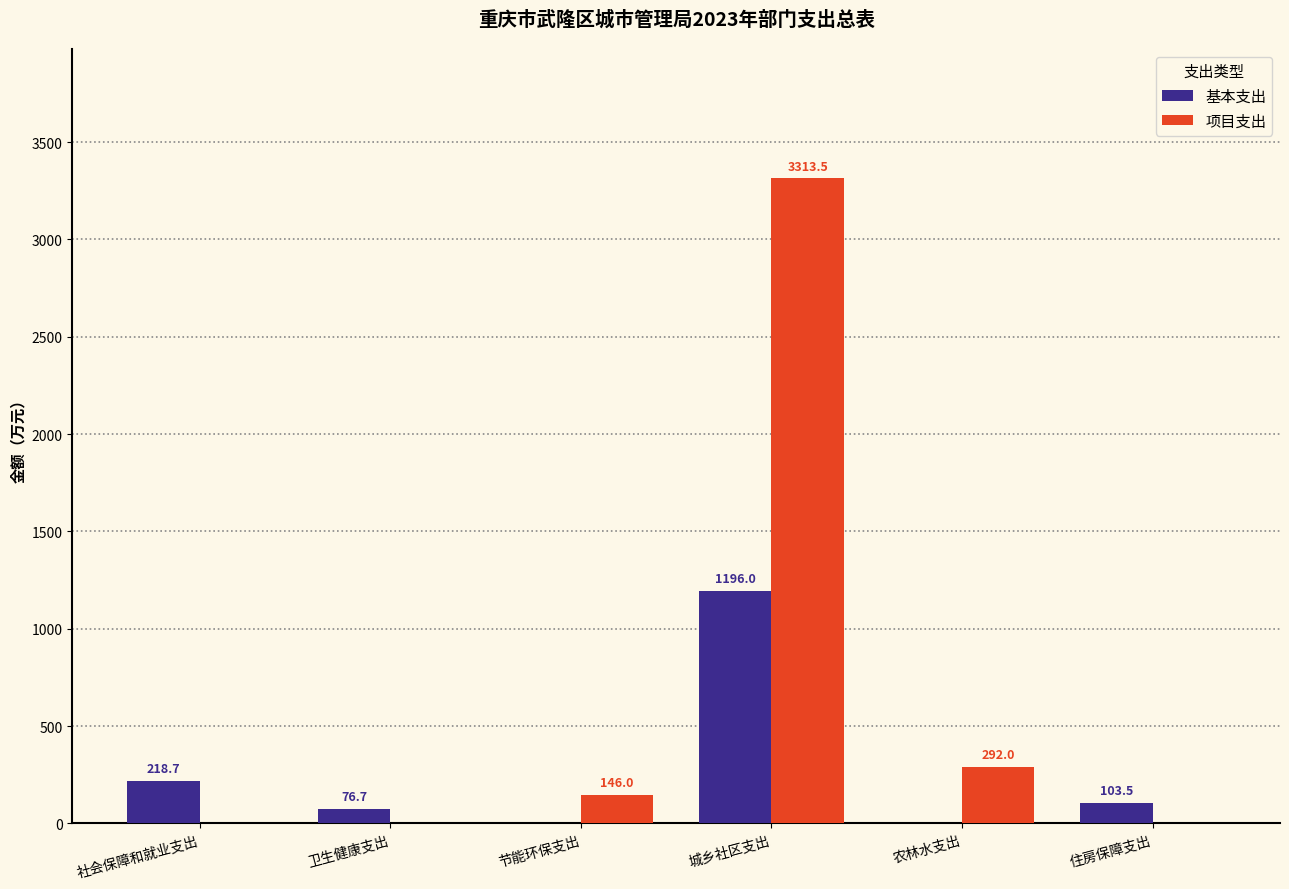

Reading right to left, list all the values displayed in this chart.

基本支出: 103.5	0.0	1196.0	0.0	76.7	218.7
项目支出: 0.0	292.0	3313.5	146.0	0.0	0.0